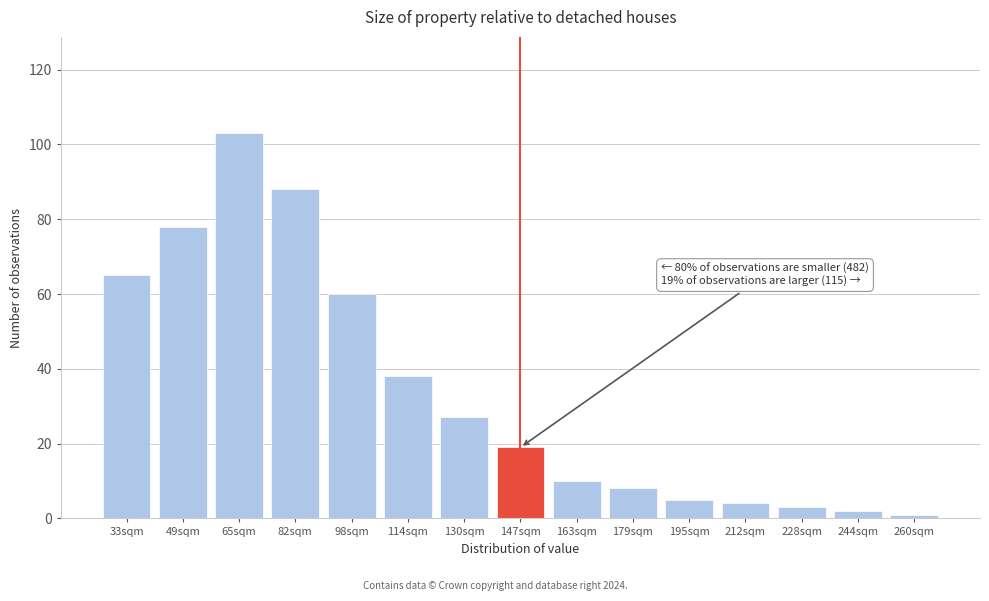

Reading left to right, transcribe all the data shown in this chart.

33sqm=65	49sqm=78	65sqm=103	82sqm=88	98sqm=60	114sqm=38	130sqm=27	147sqm=19	163sqm=10	179sqm=8	195sqm=5	212sqm=4	228sqm=3	244sqm=2	260sqm=1